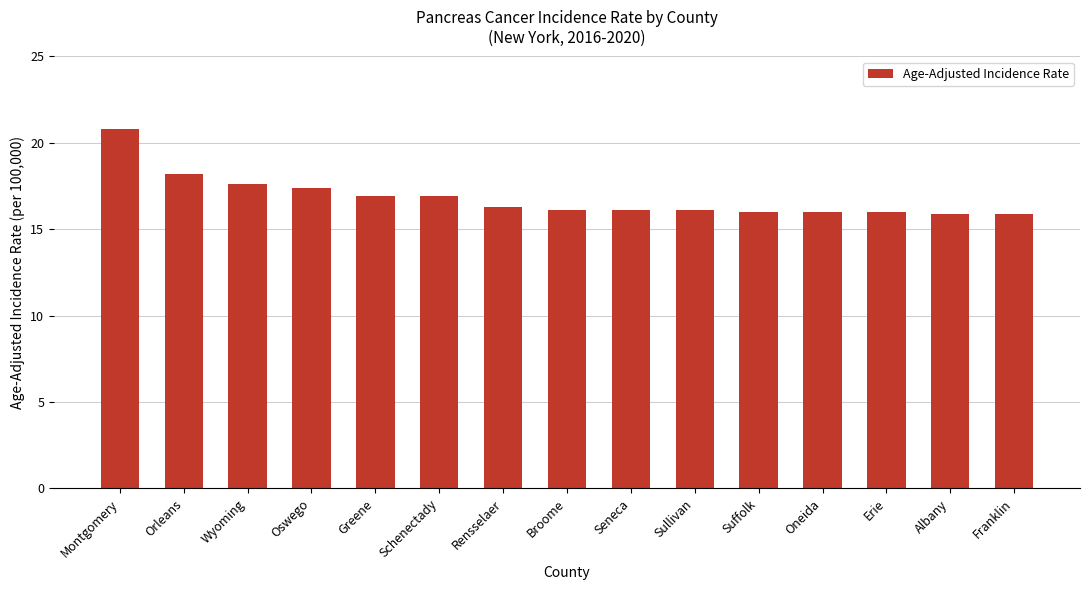

What position from the left is Wyoming?

3